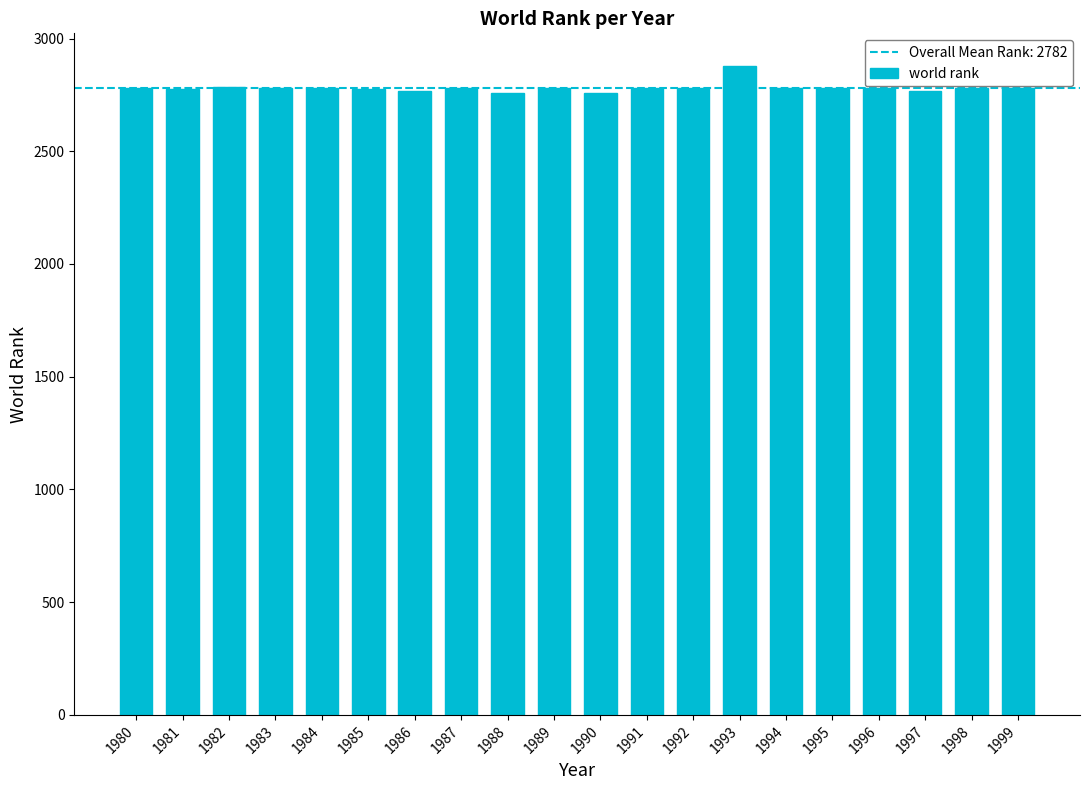

True or false: the data shows 3725 at 1982.

False